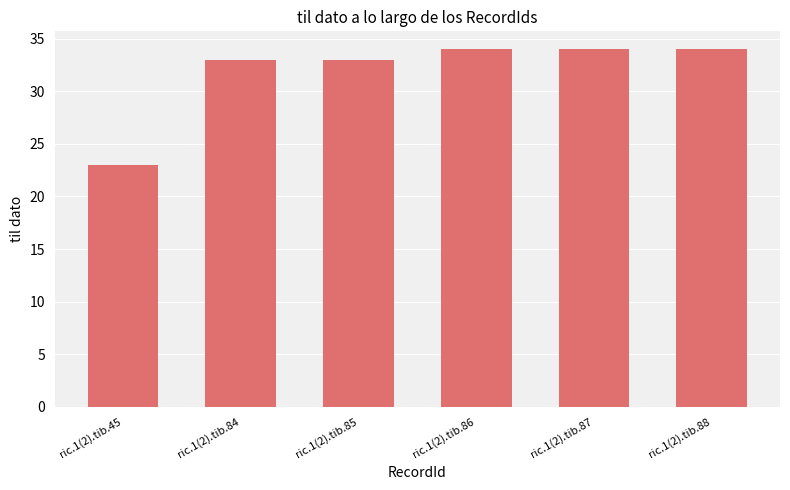

What value does the data have at ric.1(2).tib.84?

33